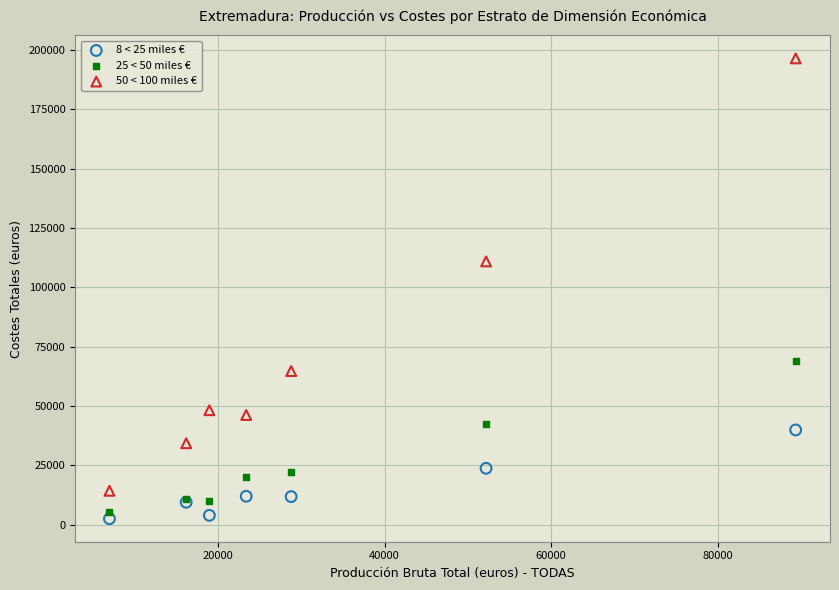

What is the X range (max minus min) for the scatter plot?

82373